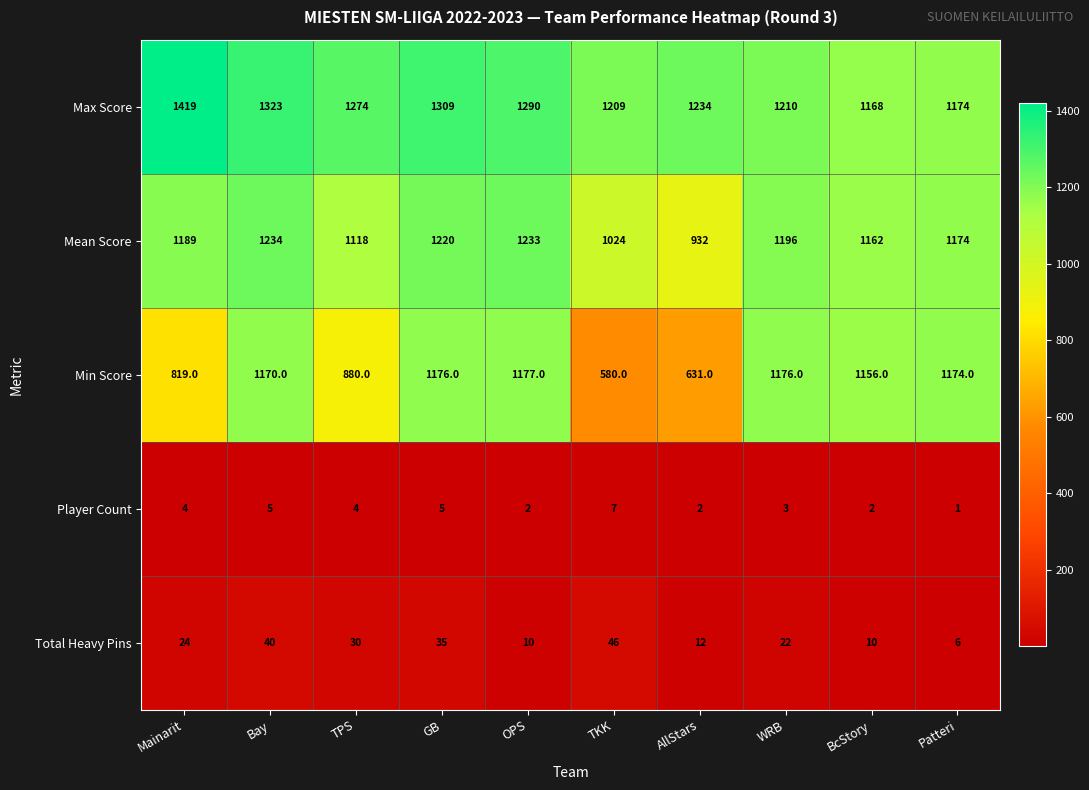

Which series changed the most between TKK and BcStory?

Min Score